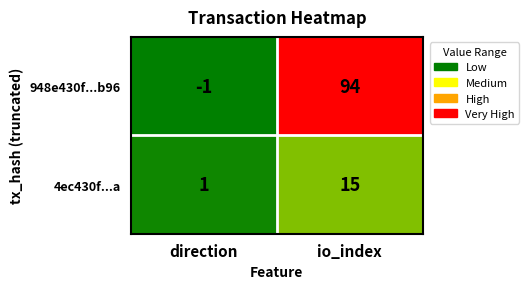

What is the sum of all 948e430f...b96 values?

93